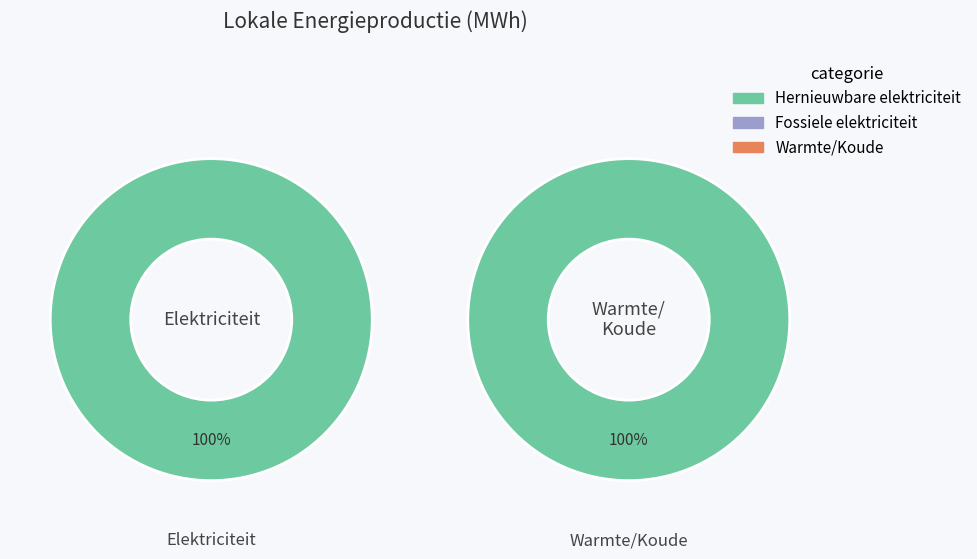

Does Waterkracht account for over 50% of the chart?

No